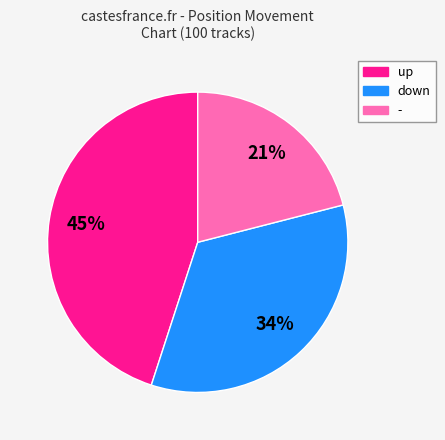

To the nearest percent, what is the average slice percentage?

33%